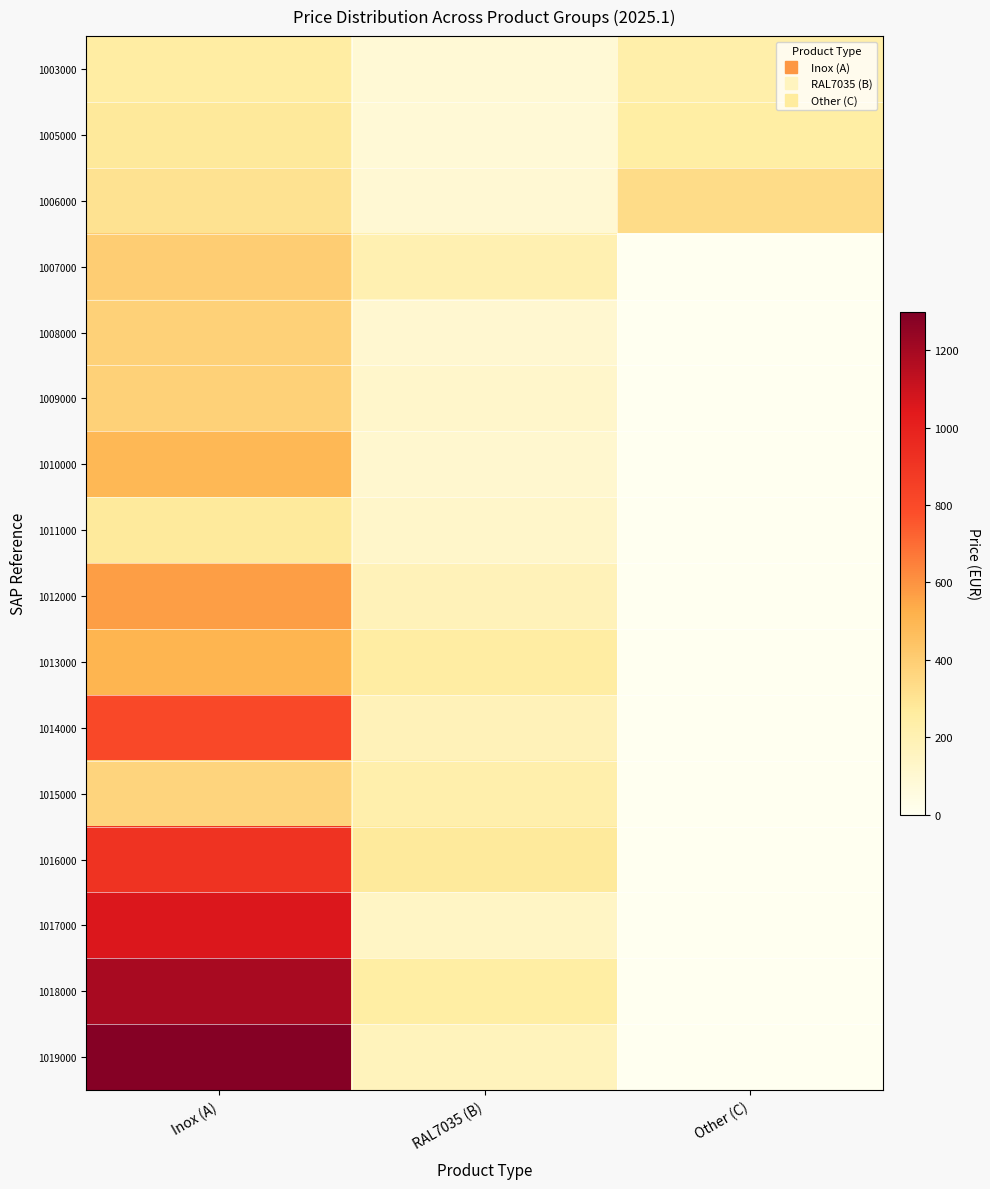

The 1015000 series shows 220.8 at RAL7035 (B). True or false?

True